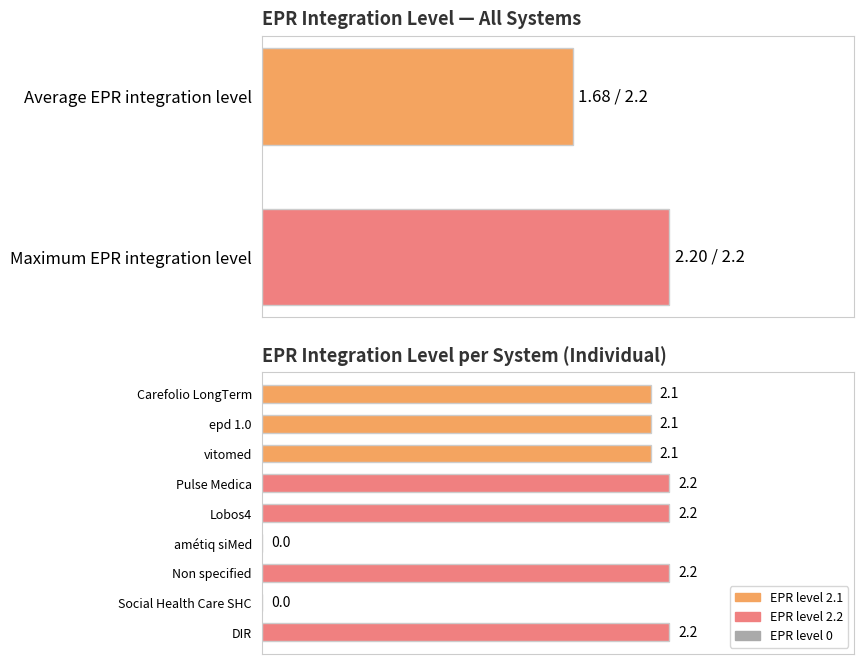

How many categories are shown in the chart?

9